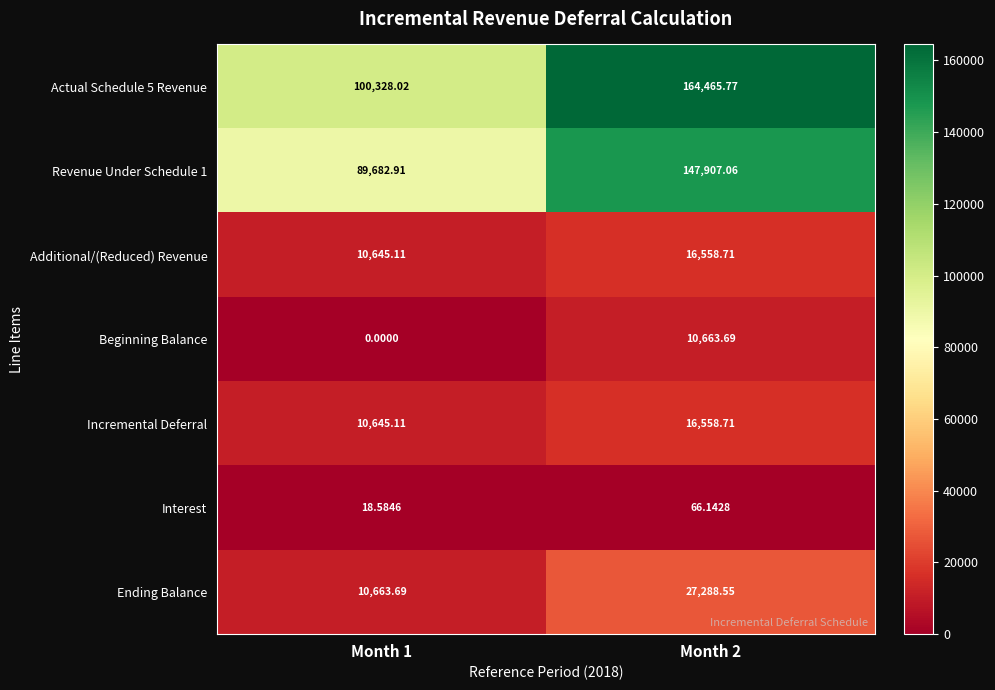

Is the value of Additional/(Reduced) Revenue at Month 1 greater than the value of Ending Balance at Month 1?

No